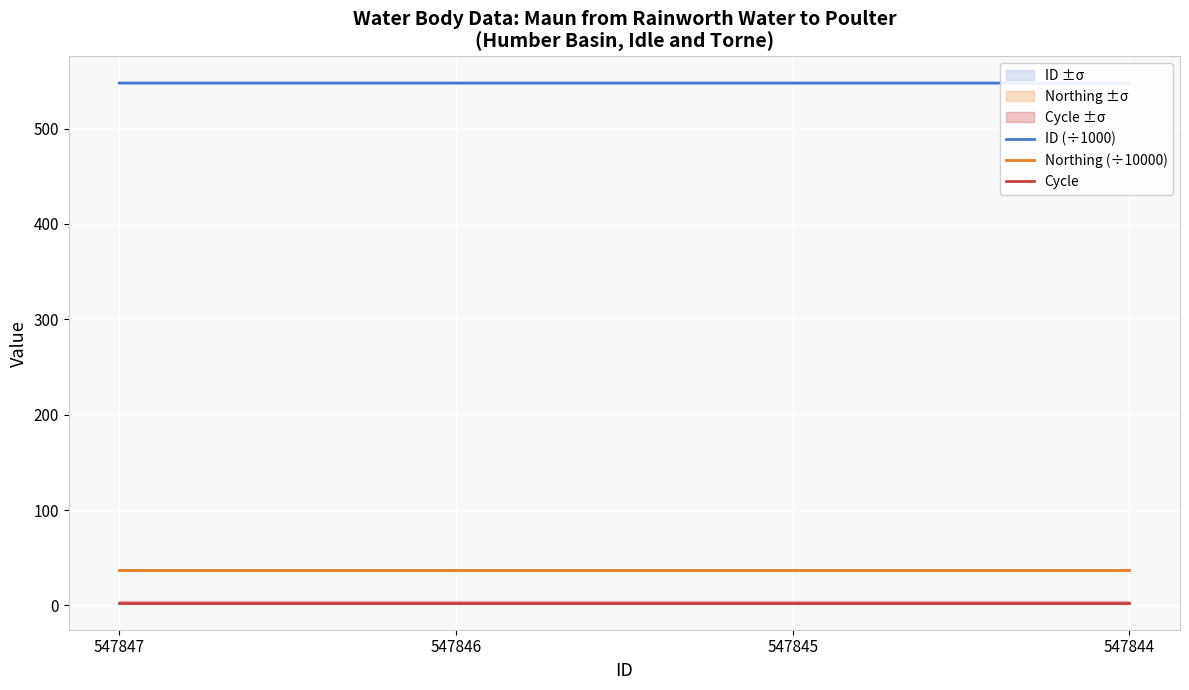

What is the spread (max minus min) of values at 547844?

544.8